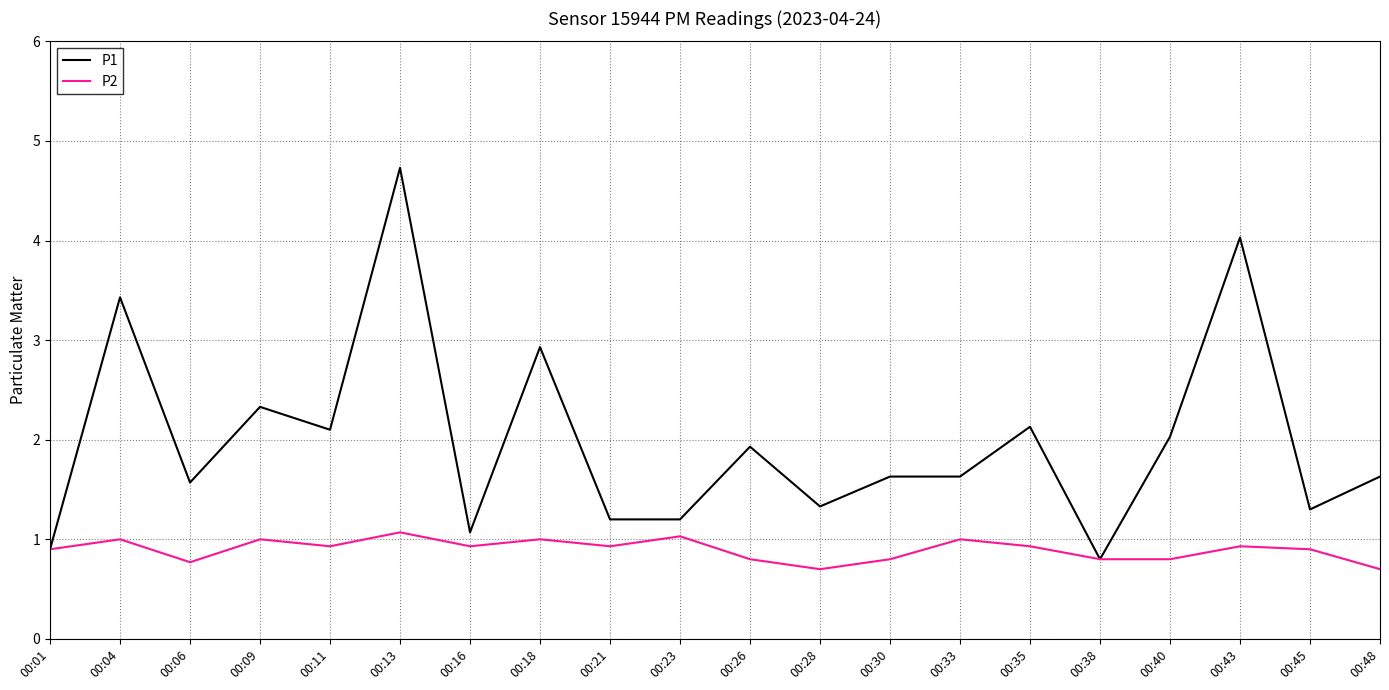

Which label corresponds to the largest value in the chart?

00:13